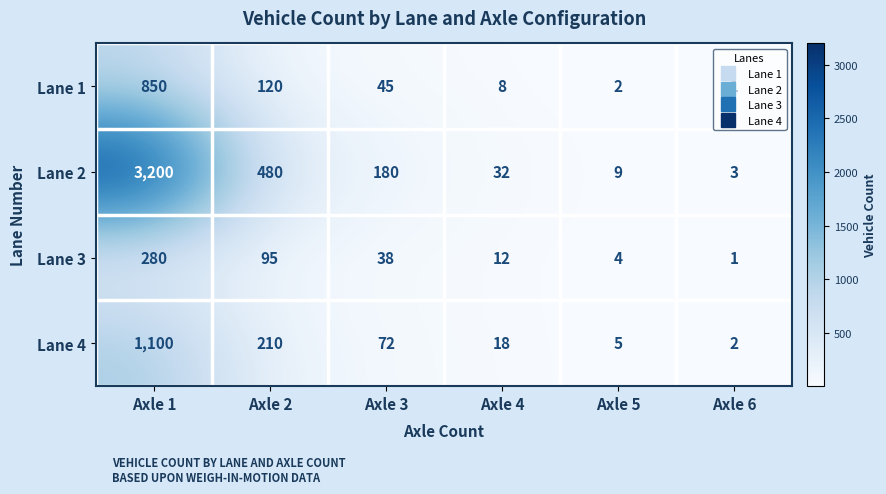

What is the total value across all series at Axle 3?

335